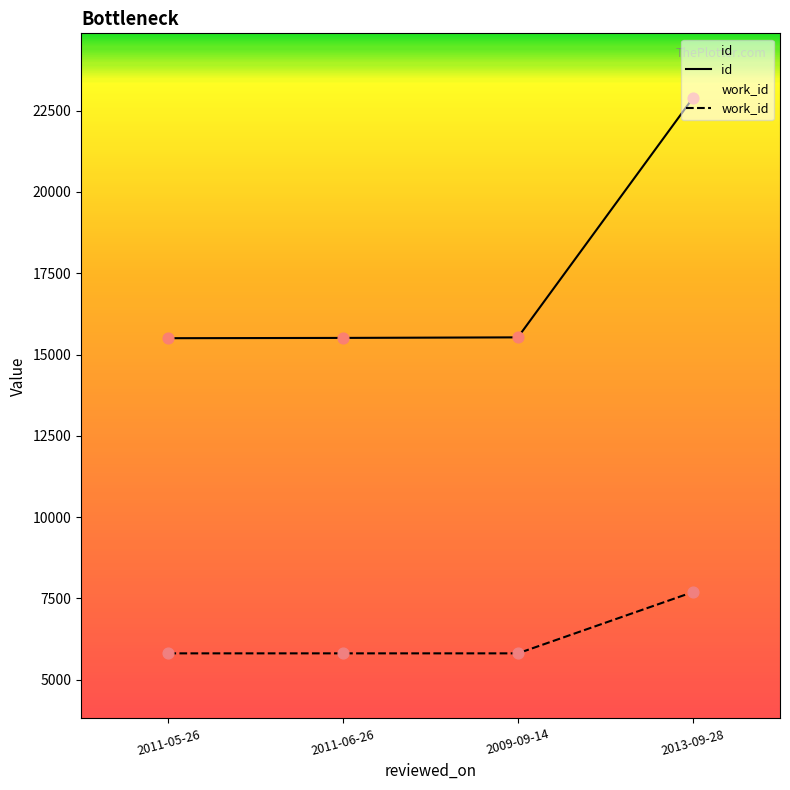

At how many categories does at least one series exceed 6518?

4